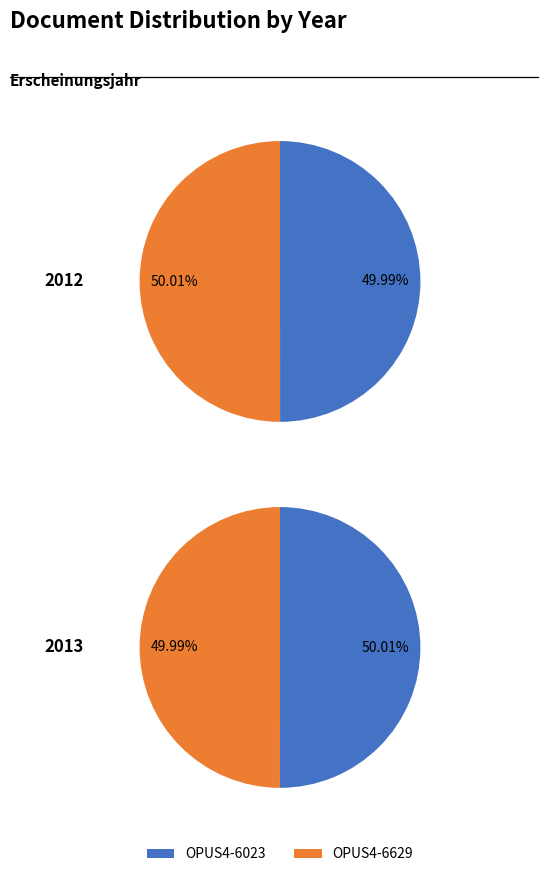

Approximately how many times larger is the value at OPUS4-6023 compared to OPUS4-6629?

1.0